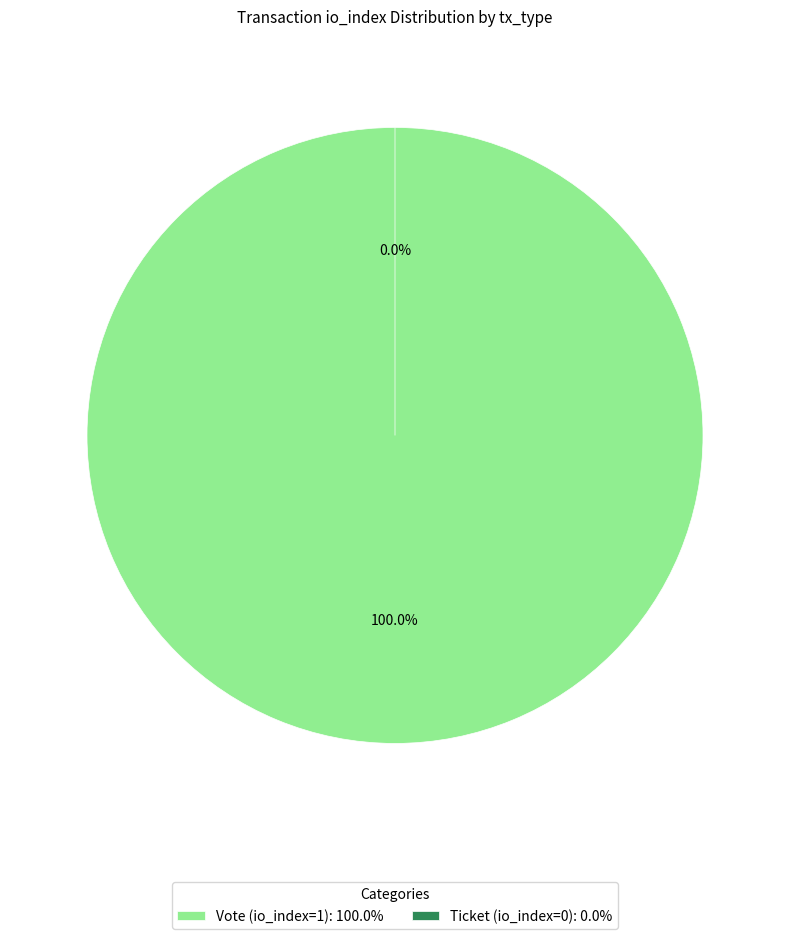

Combined, what portion of the pie is Vote (io_index=1) and Ticket (io_index=0)?

100.0%